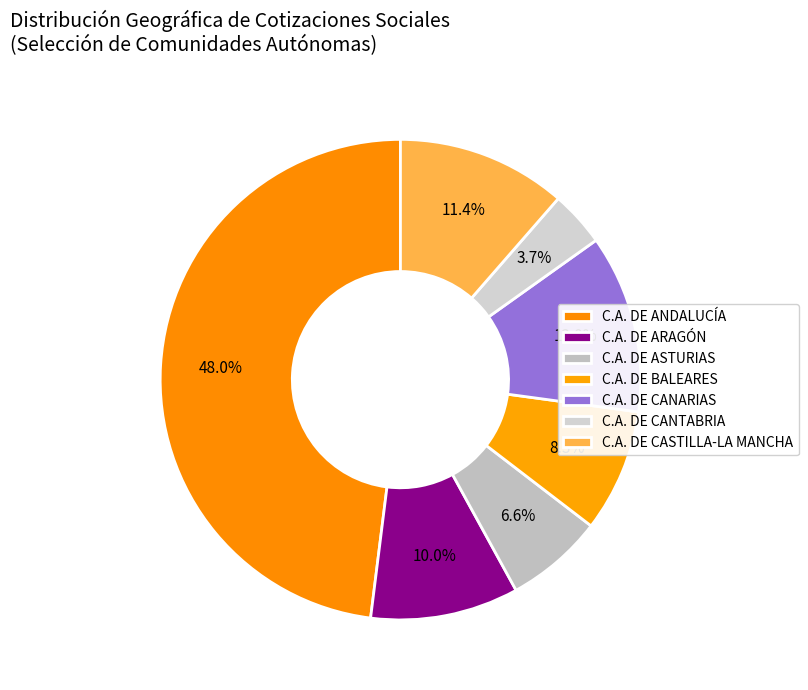

To the nearest percent, what is the difference between the largest and smallest slice percentages?

44%